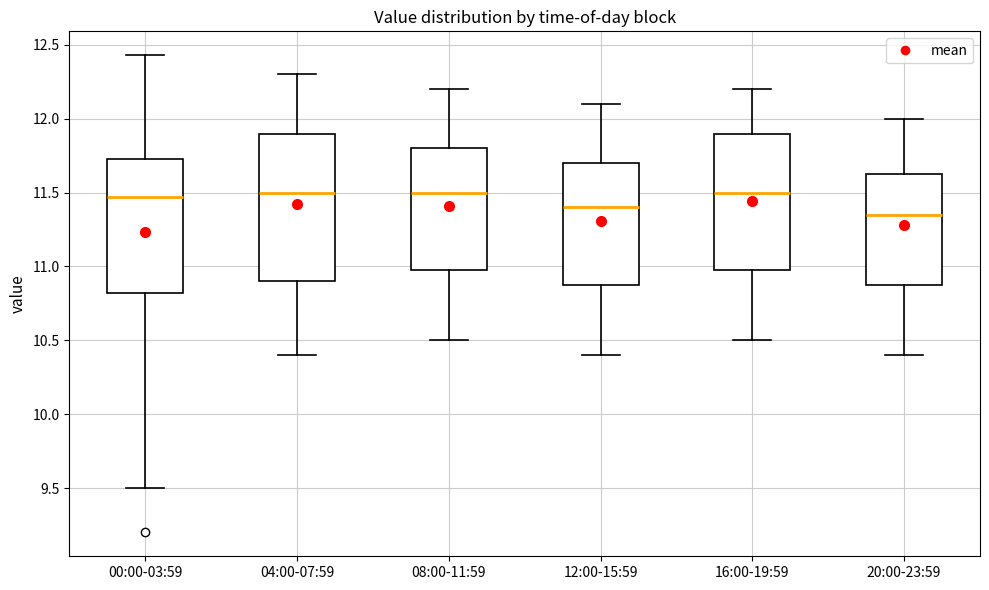

Reading left to right, read every box against the y-axis: the position of its median line, the range the box covers, and the ends of its whiskers. The values are not printed on the chart, so give them approximately, as read against the axis.

00:00-03:59: median 11.45, box 10.80 to 11.75, whiskers 9.50 to 12.45
04:00-07:59: median 11.50, box 10.90 to 11.90, whiskers 10.40 to 12.30
08:00-11:59: median 11.50, box 11.00 to 11.80, whiskers 10.50 to 12.20
12:00-15:59: median 11.40, box 10.90 to 11.70, whiskers 10.40 to 12.10
16:00-19:59: median 11.50, box 11.00 to 11.90, whiskers 10.50 to 12.20
20:00-23:59: median 11.35, box 10.90 to 11.65, whiskers 10.40 to 12.00